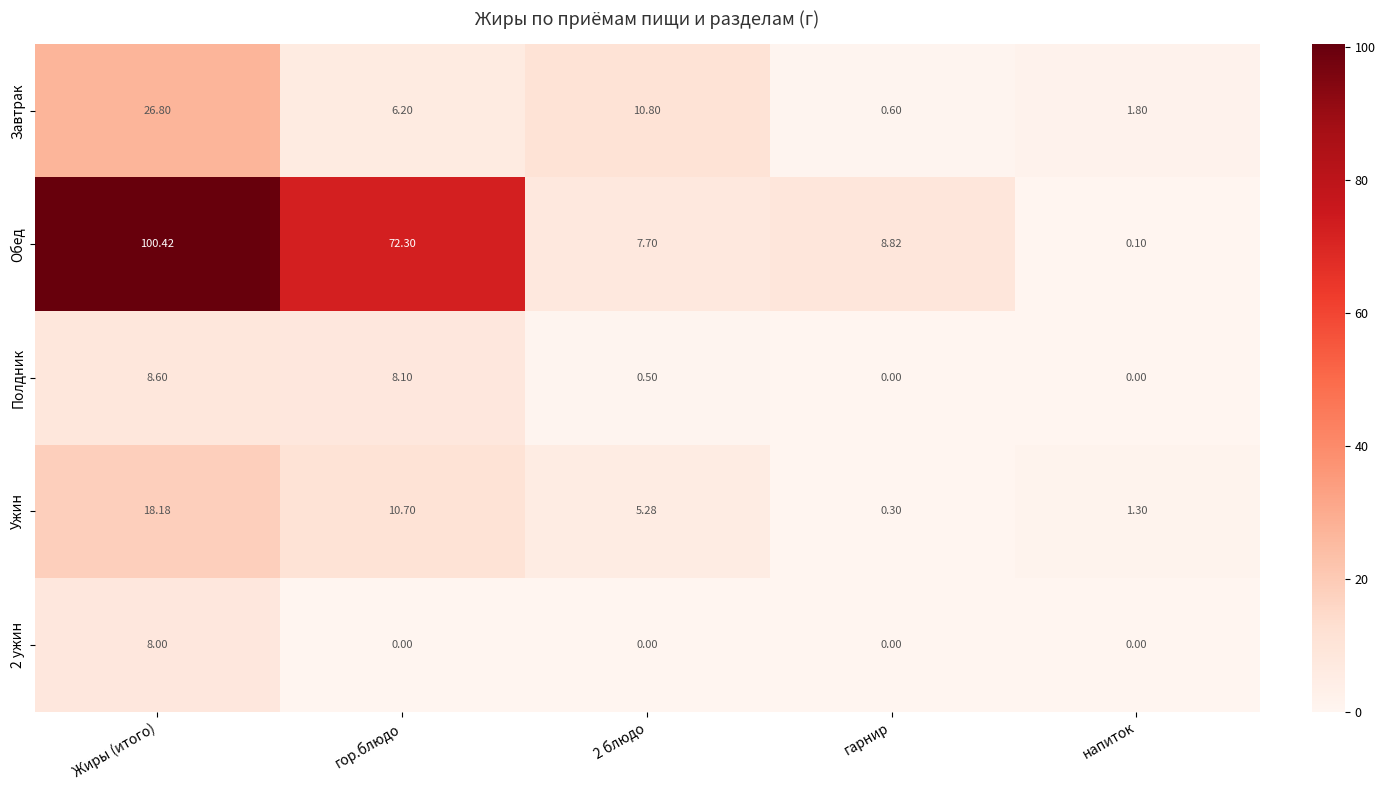

Which series changed the most between 2 блюдо and напиток?

Завтрак